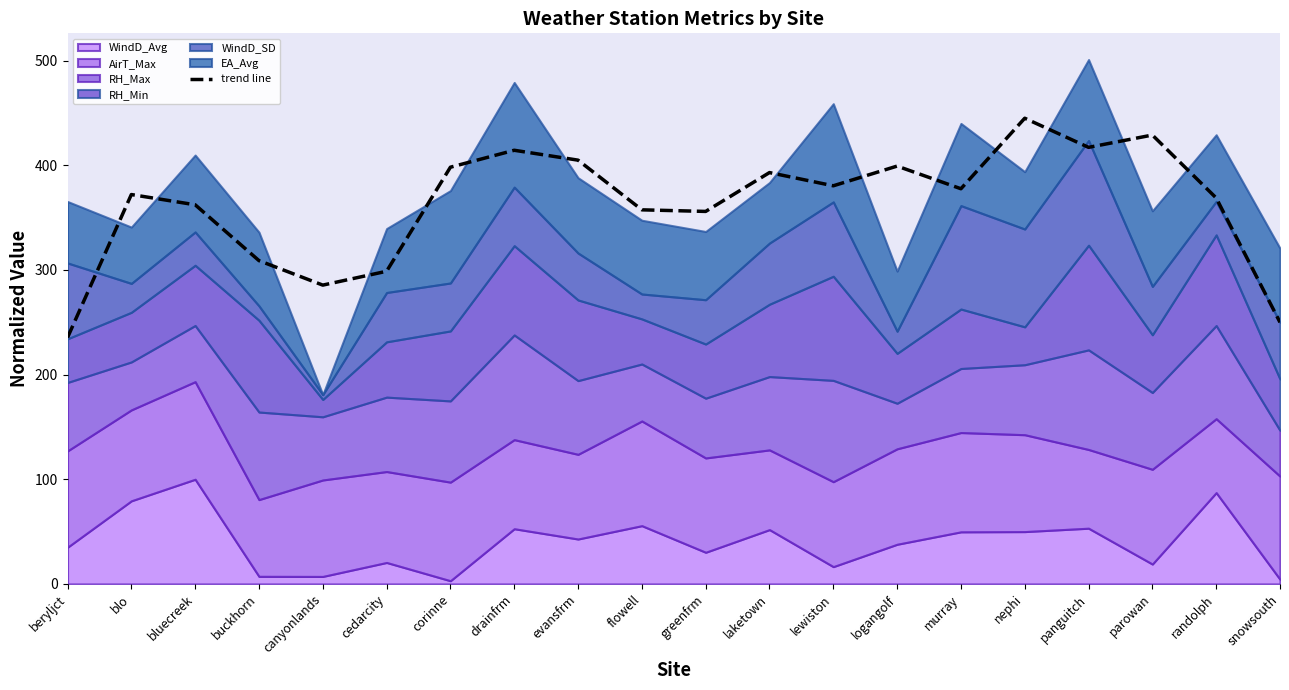

Where does the data first go above 377?

corinne